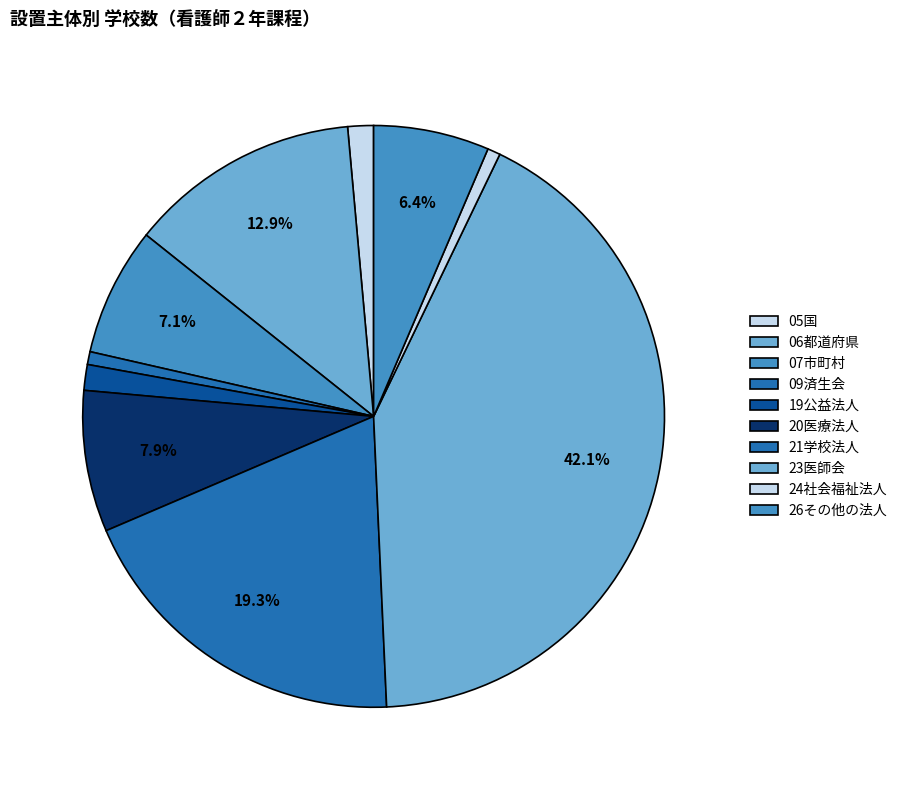

How many segments does this pie chart have?

10